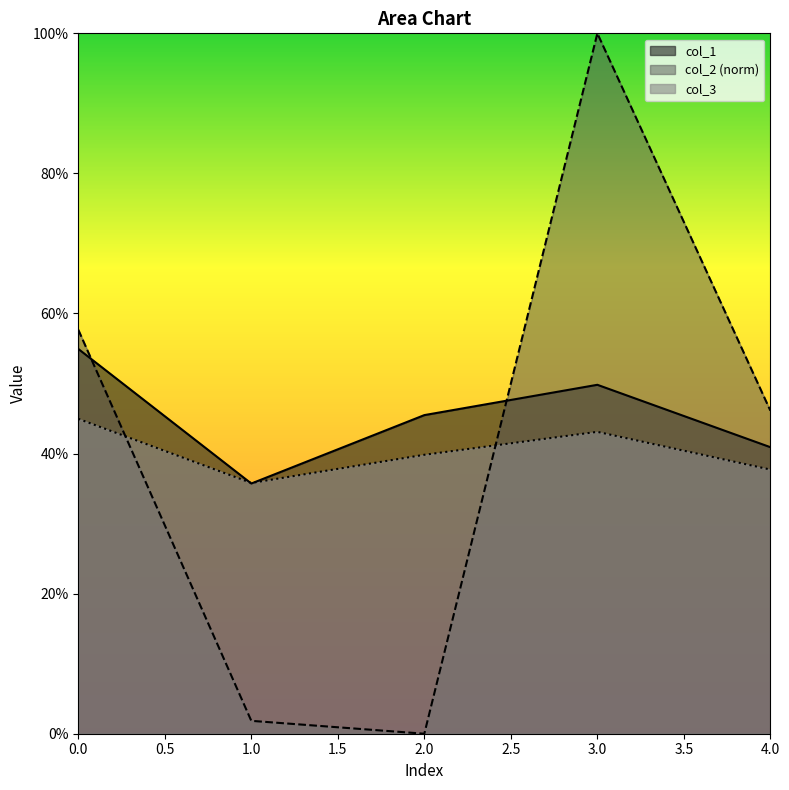

What is the difference between the second highest and second lowest values in the col_2 series?

55.8